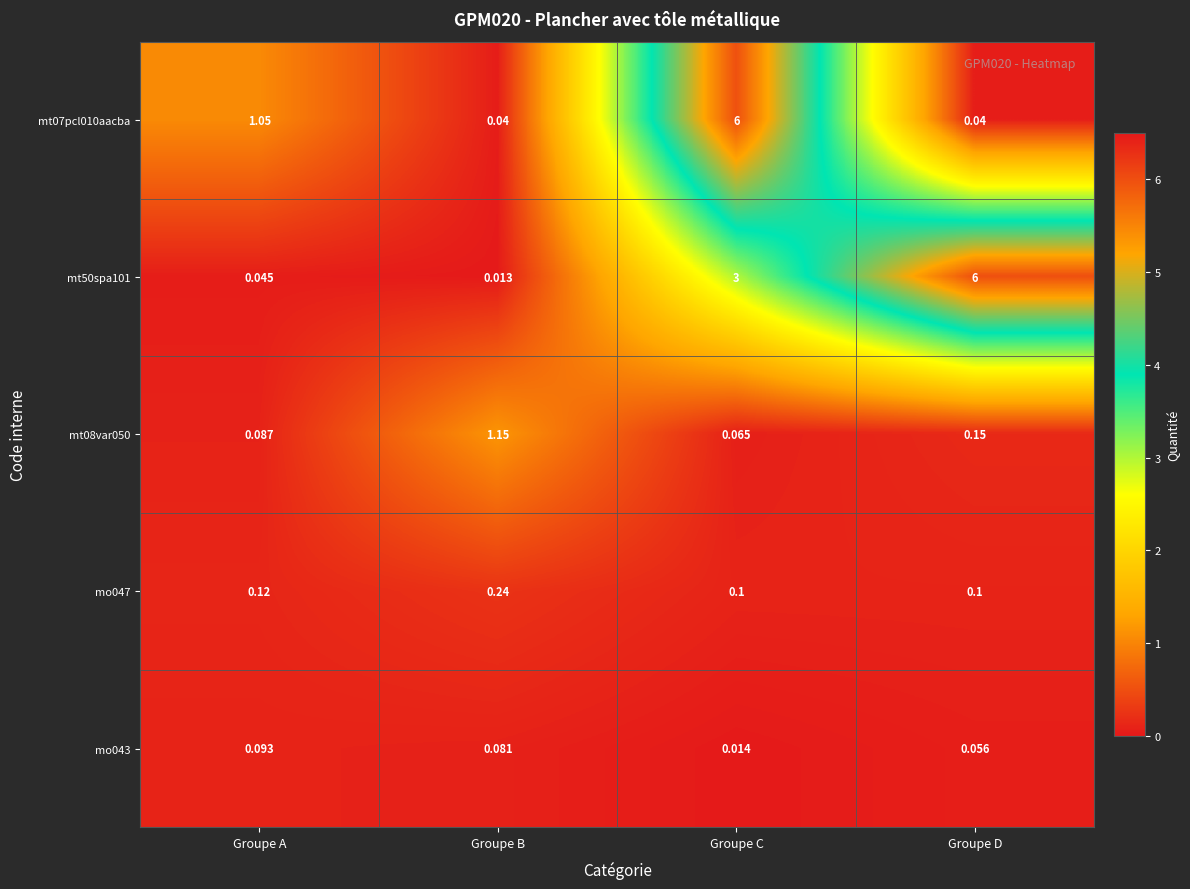

Which series has the largest range (max minus min)?

mt50spa101